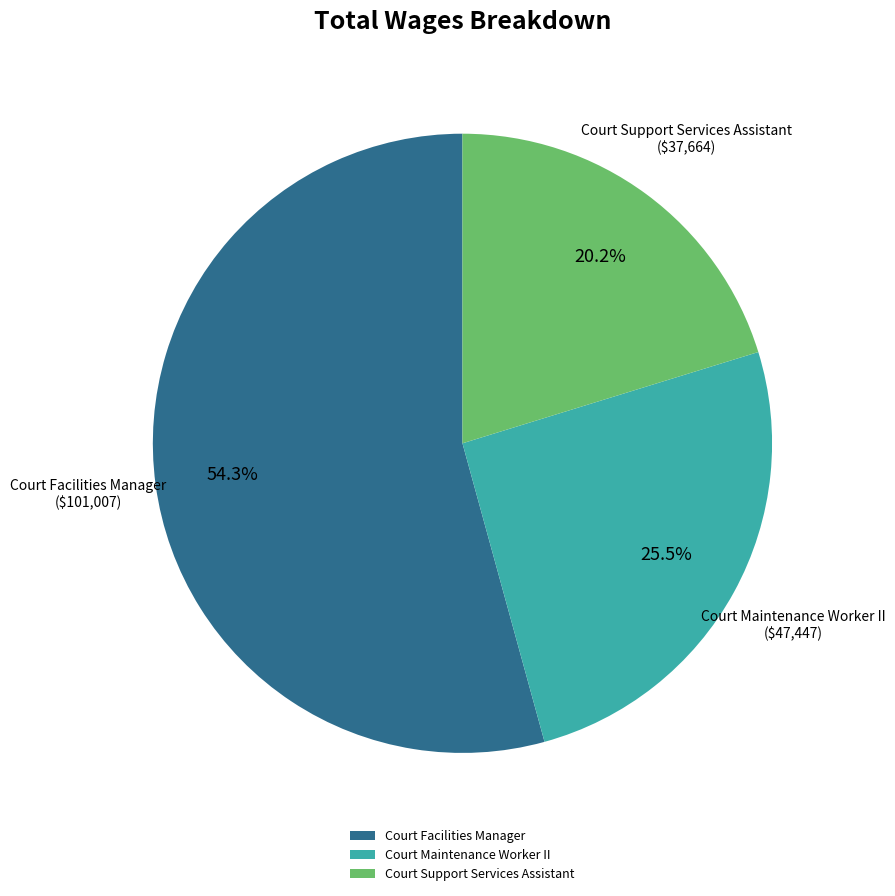

How many slices are in this pie chart?

3